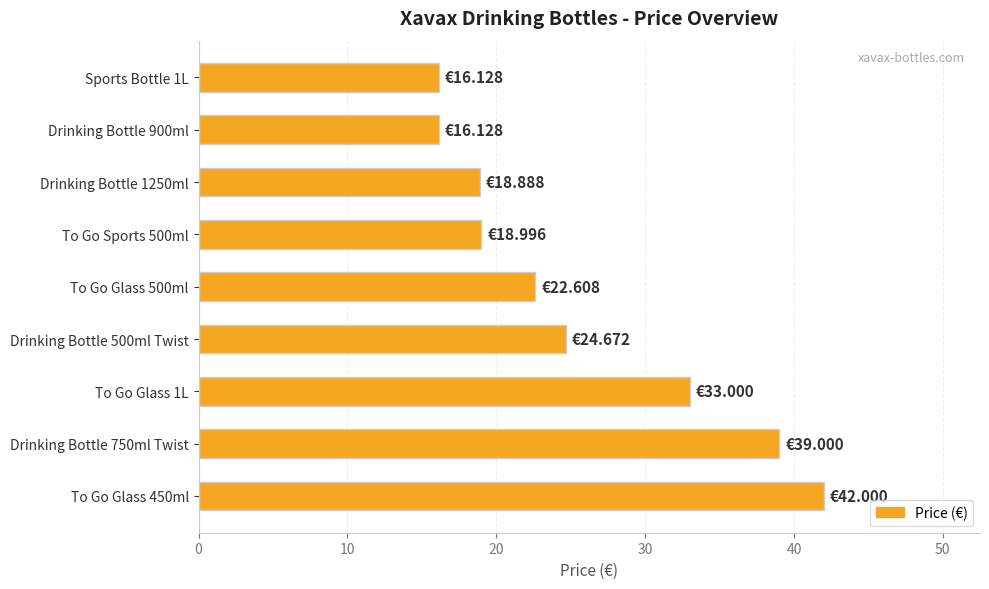

What is the difference between the values at To Go Sports 500ml and To Go Glass 1L?

14.0